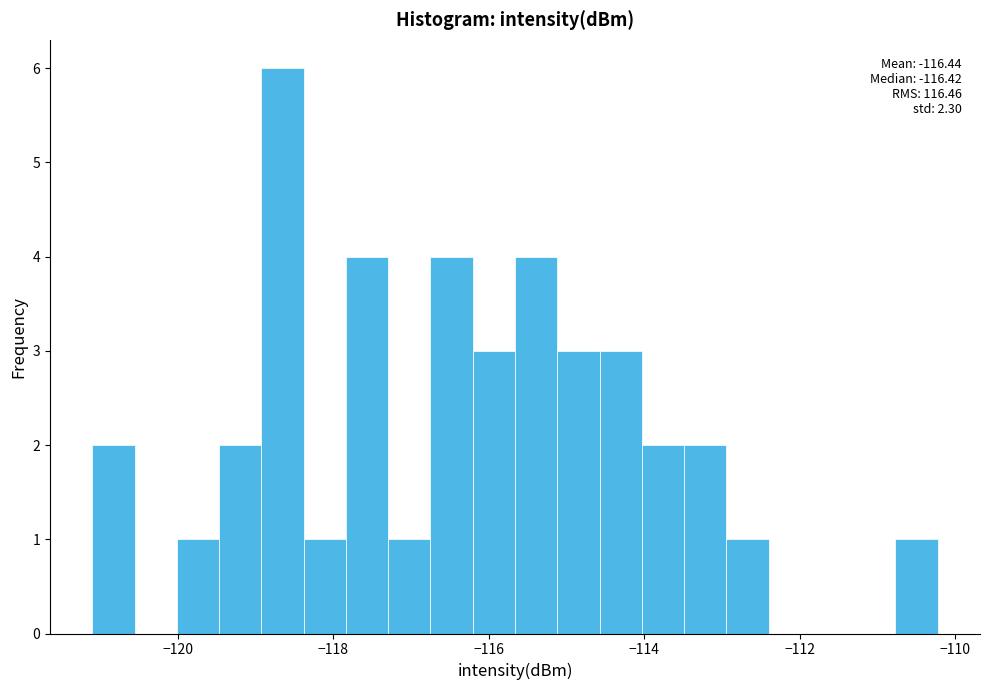

Around what value on the x-axis is the tallest bar? Give the approximate position of its centre, as read against the axis.

-118.6